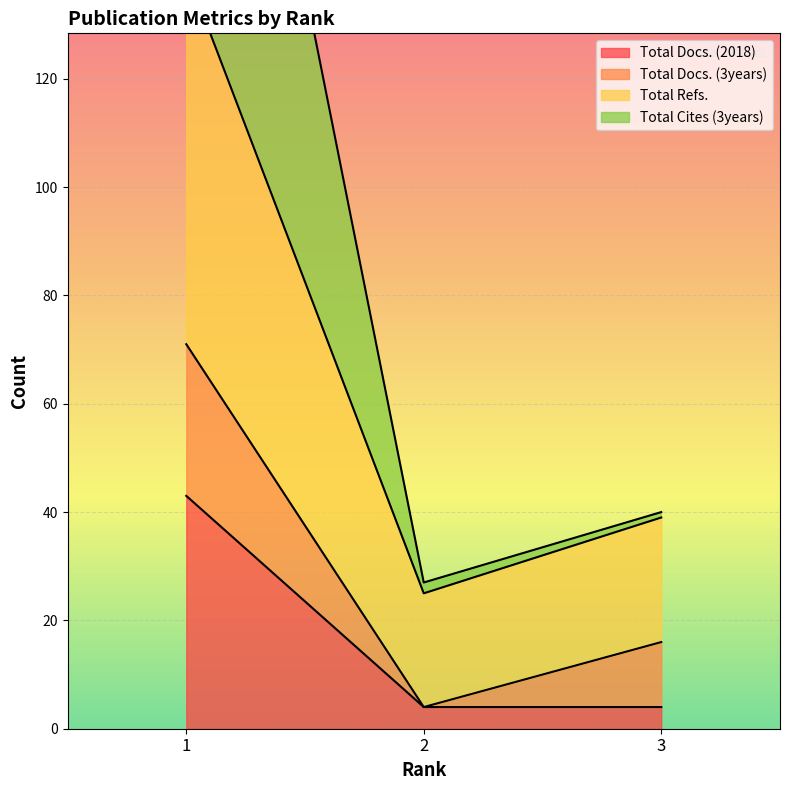

What is the sum of all Total Refs. values?

314